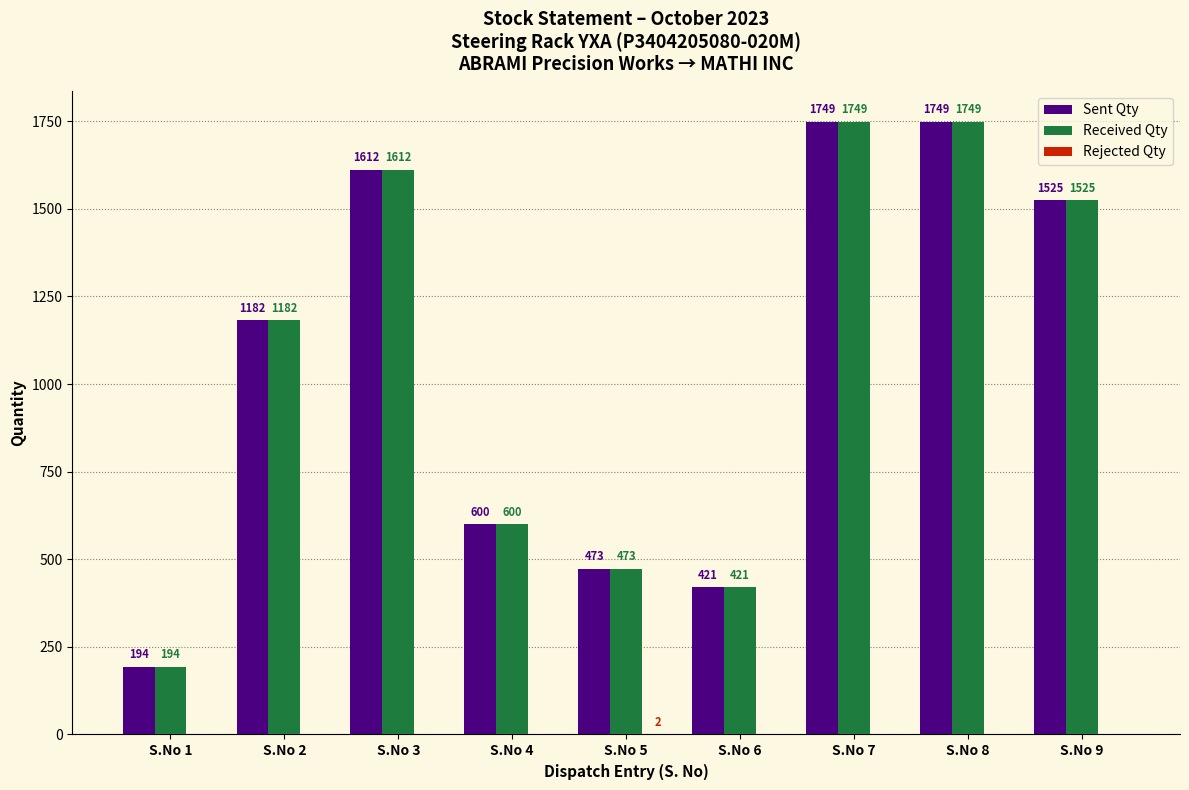

True or false: Sent Qty has a value of 738 at S.No 2.

False